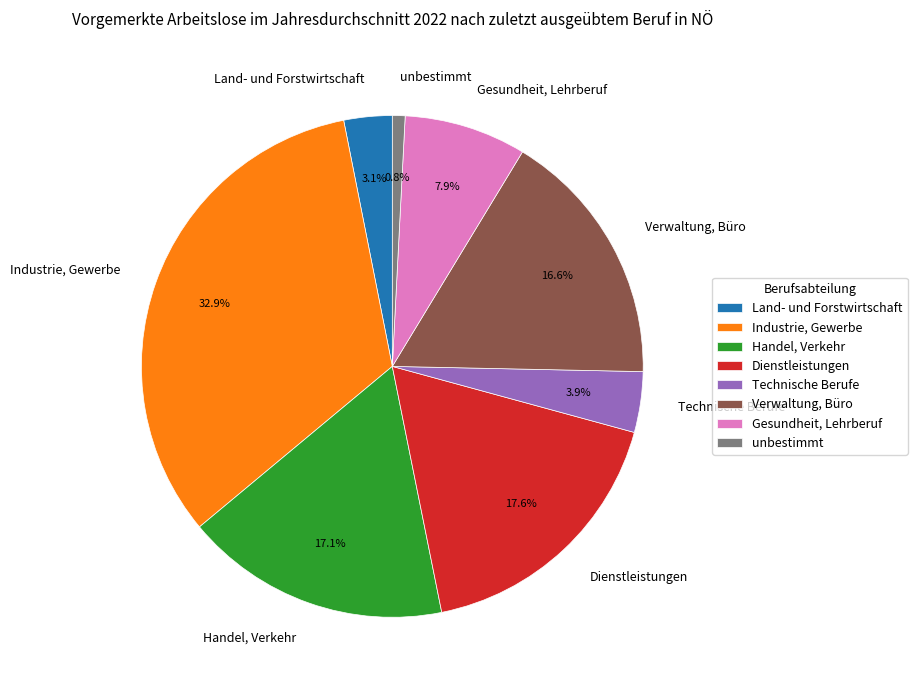

How many slices are in this pie chart?

8